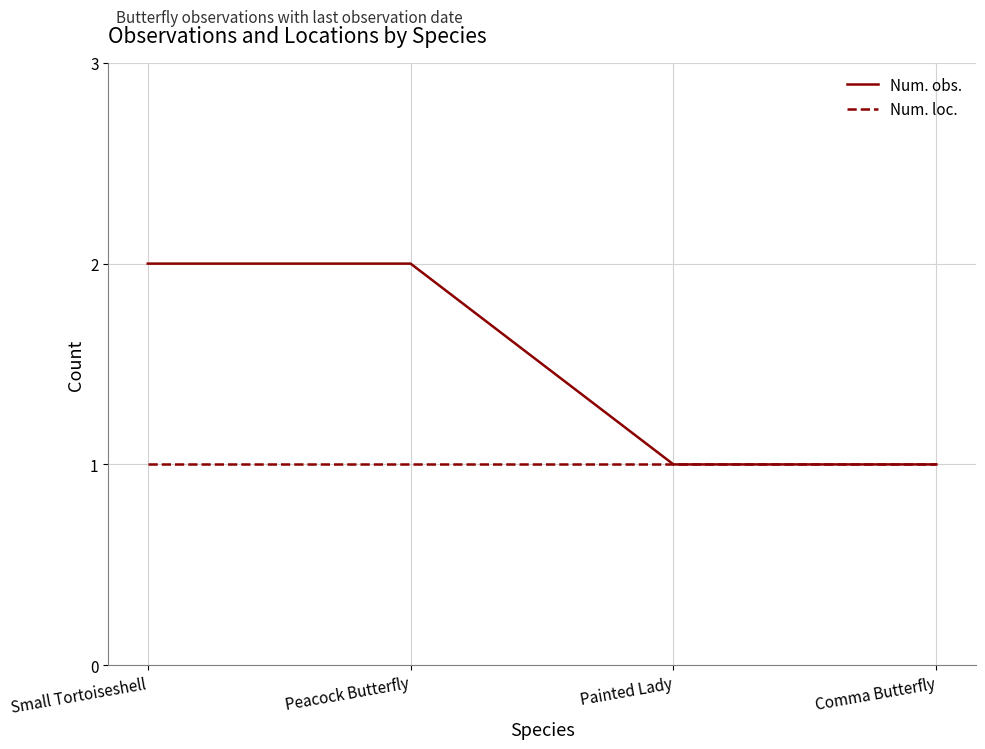

What position from the left is Peacock Butterfly?

2